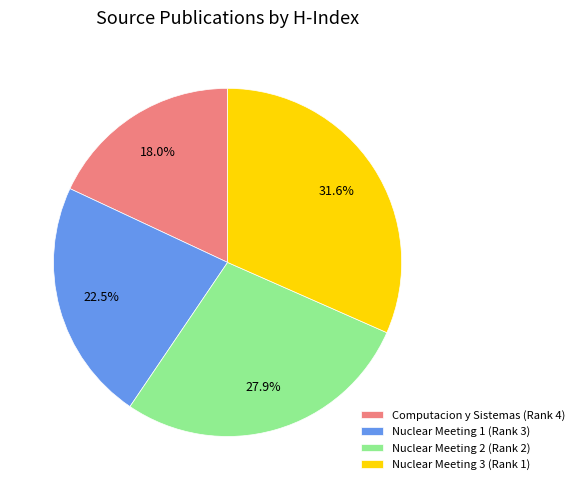

Which category has the smallest portion of the pie?

Computacion y Sistemas (Rank 4)